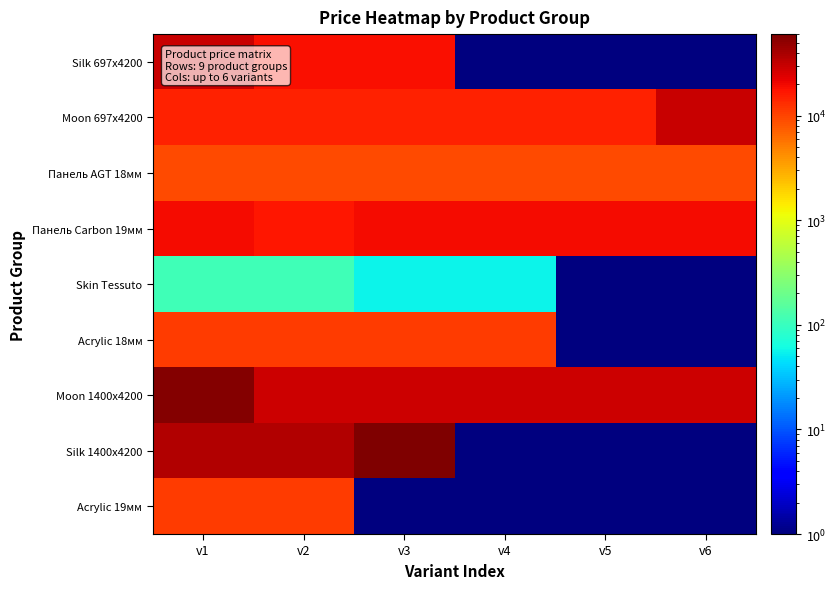

What is the spread (max minus min) of values at v5?

28900.7